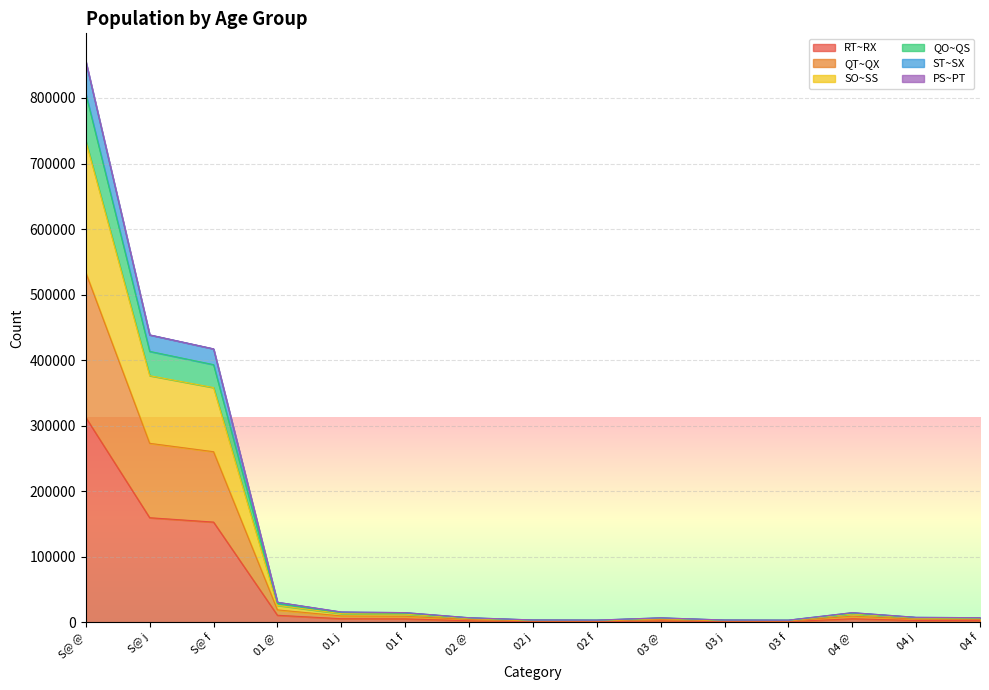

True or false: ST~SX and SO~SS intersect in this chart.

False